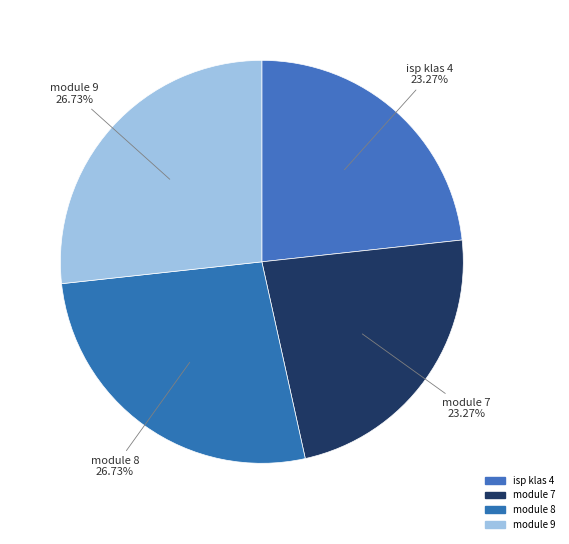

To the nearest percent, what is the combined percentage of module 8 and module 9?

53%